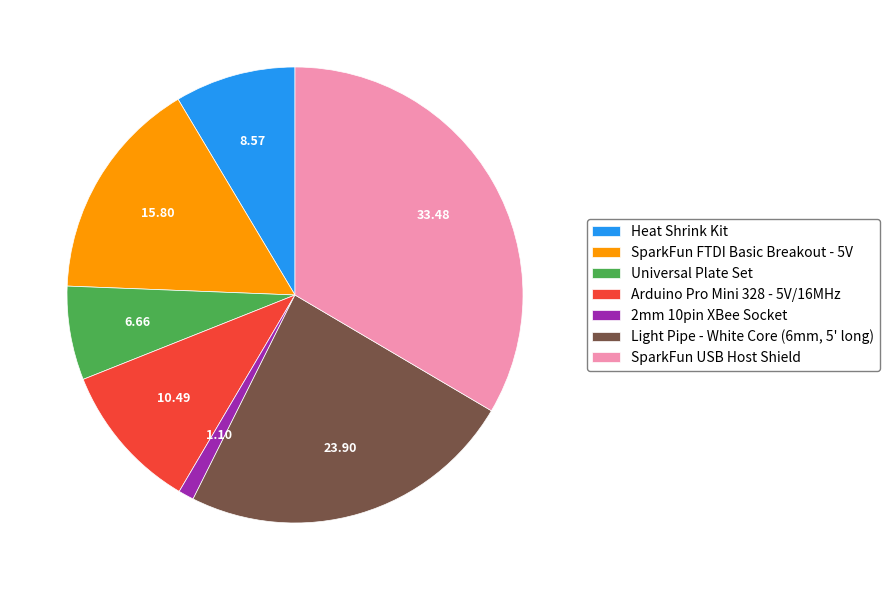

Between SparkFun FTDI Basic Breakout - 5V and Universal Plate Set, which is larger?

SparkFun FTDI Basic Breakout - 5V